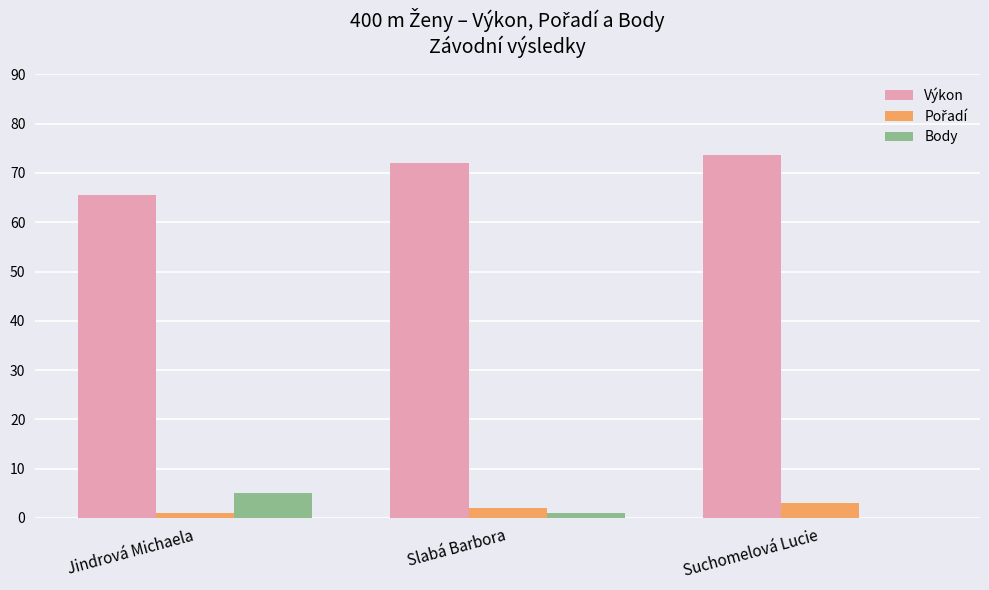

True or false: Body has a value of 7.7 at Jindrová Michaela.

False